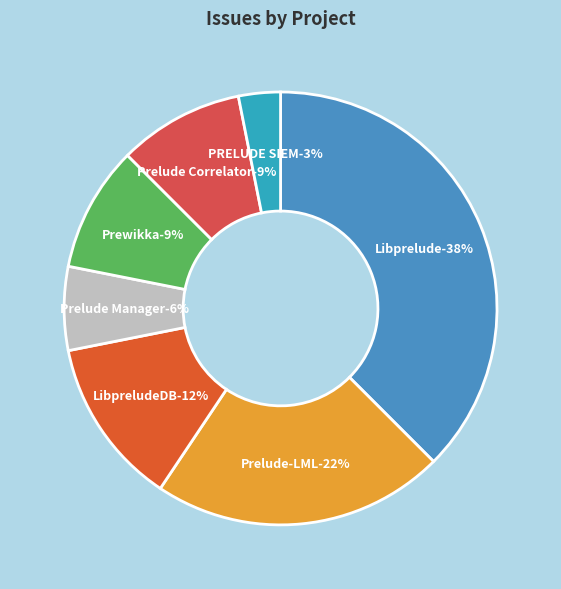

The Prelude-LML slice represents 20% of the pie. True or false?

False